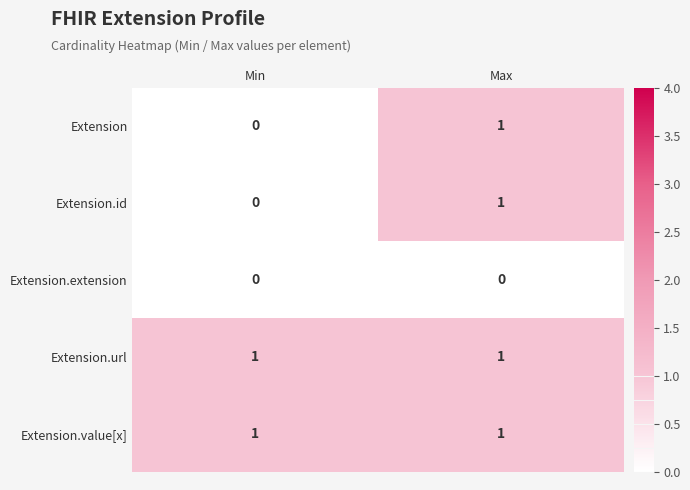

At which label does Extension reach its peak?

Max